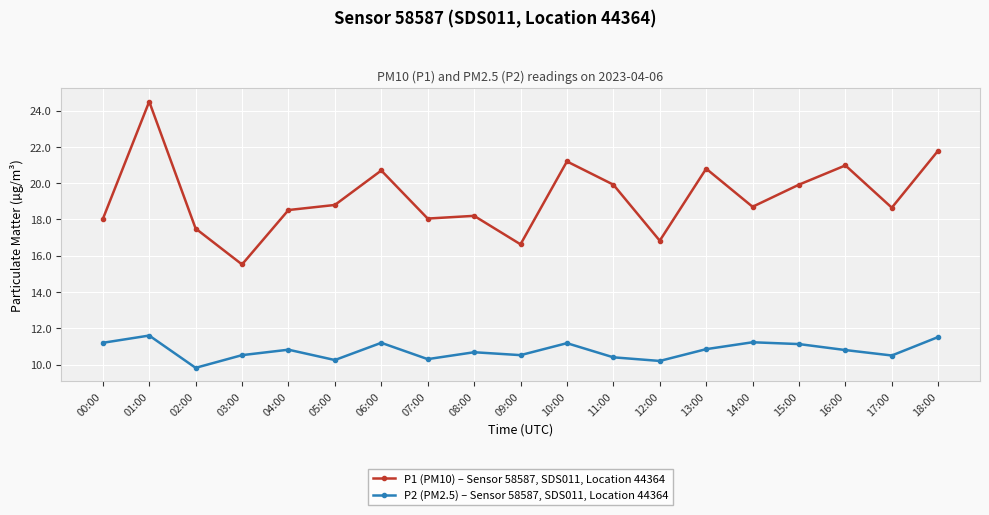

Count the number of data series in this chart.

2